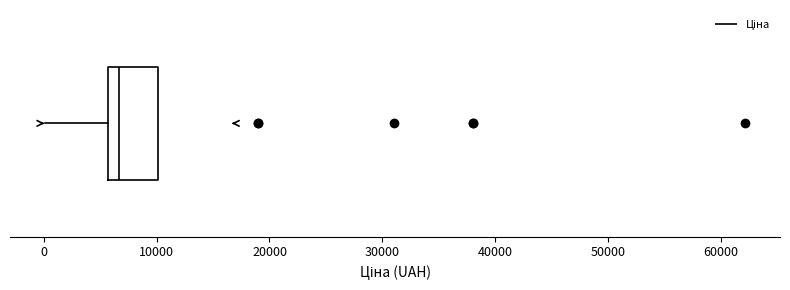

Transcribe this box plot: give where the median line is, the range the box spans, and where the two whiskers end, as read against the x-axis. The values are not printed on the chart, so give them approximately, as read against the axis.

median 7000, box 6000 to 10000, whiskers 0 to 10000